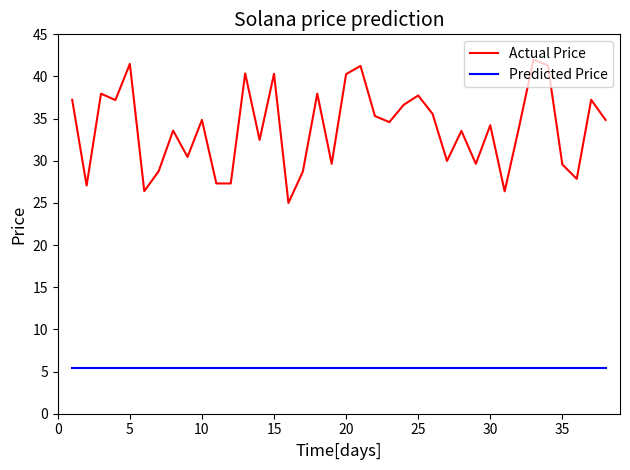

What is the greatest value displayed?

42.0